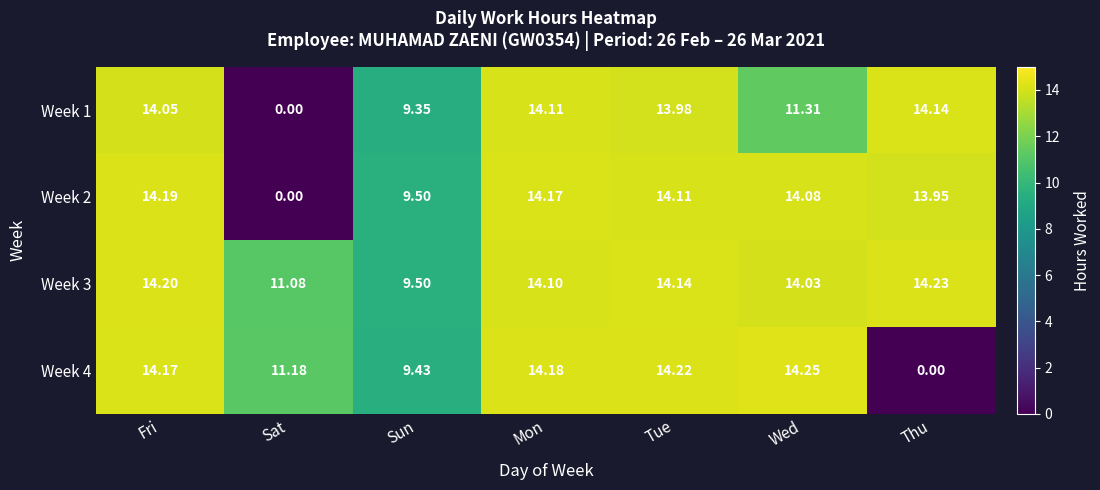

Count the number of data series in this chart.

4